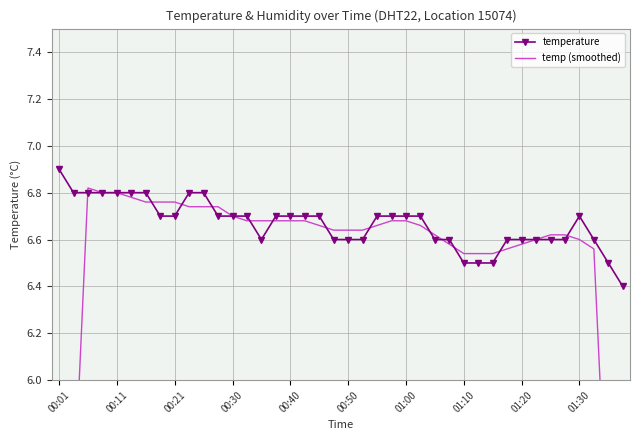

How many intersections are there between temperature and temp (smoothed)?

15